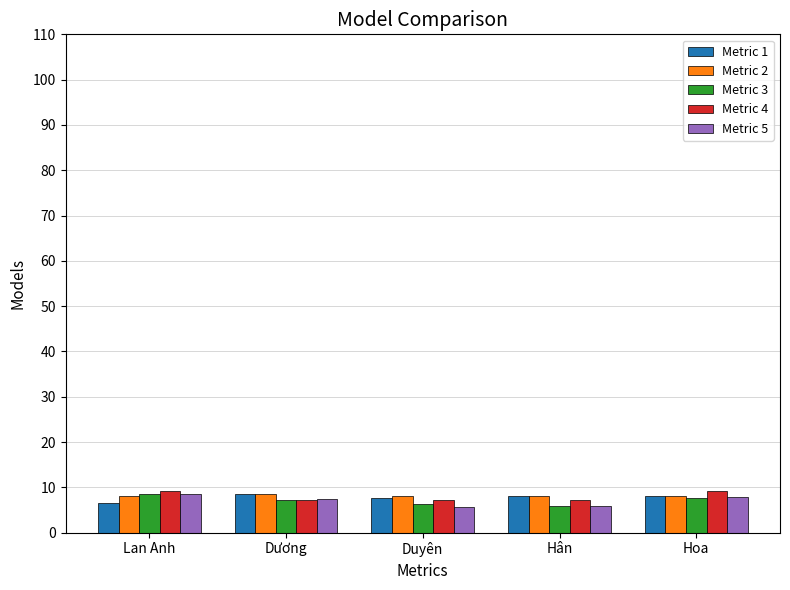

What is the greatest value displayed?

9.3